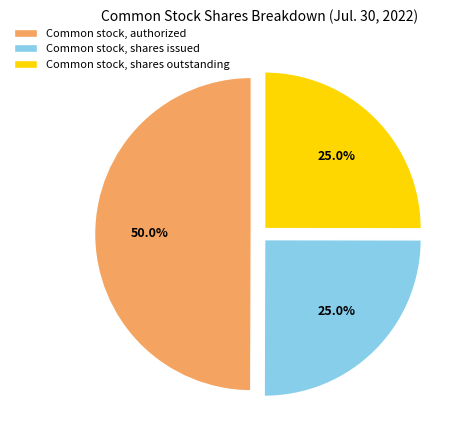

What is the largest slice in the pie chart?

Common stock, authorized